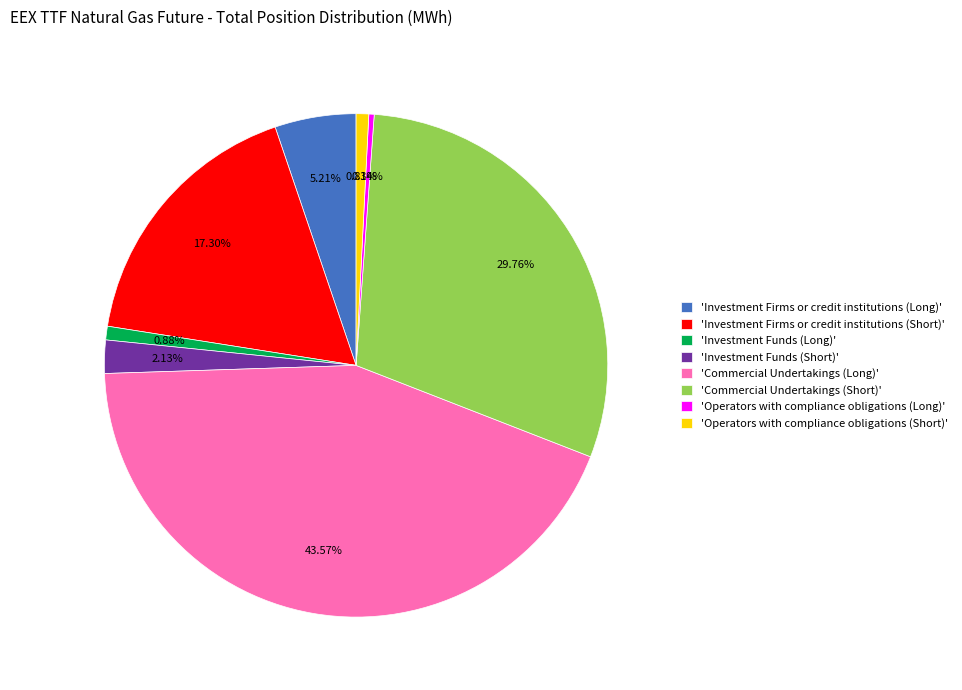

Does any single category account for the majority?

No